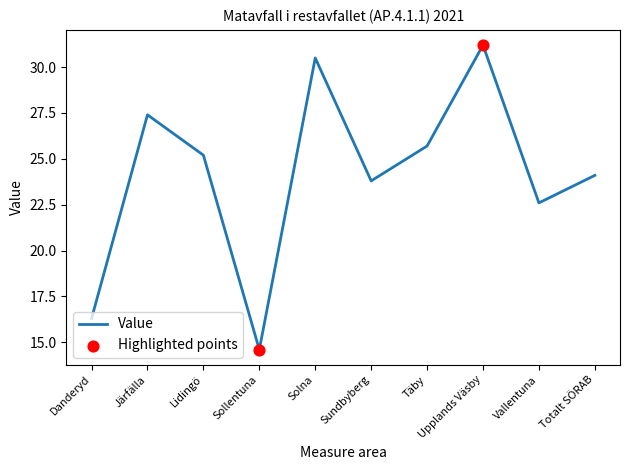

Which has a higher value, Sundbyberg or Vallentuna?

Sundbyberg